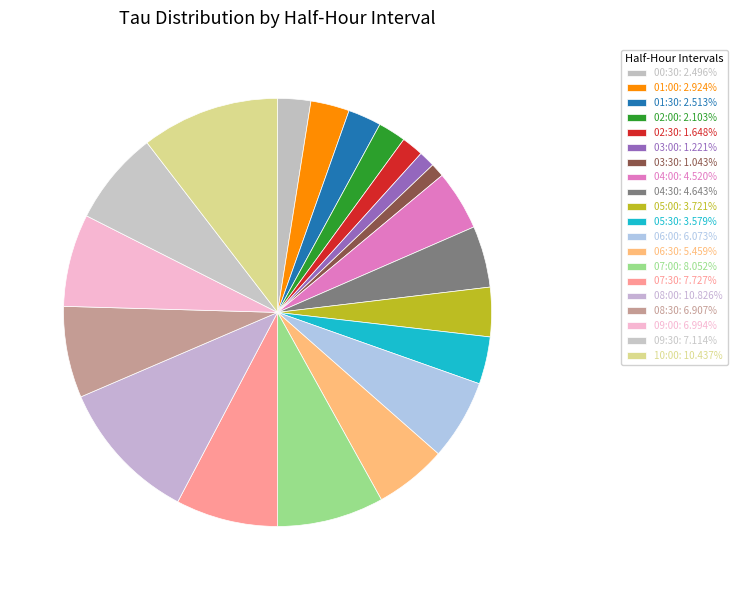

Which category has the smallest portion of the pie?

03:30